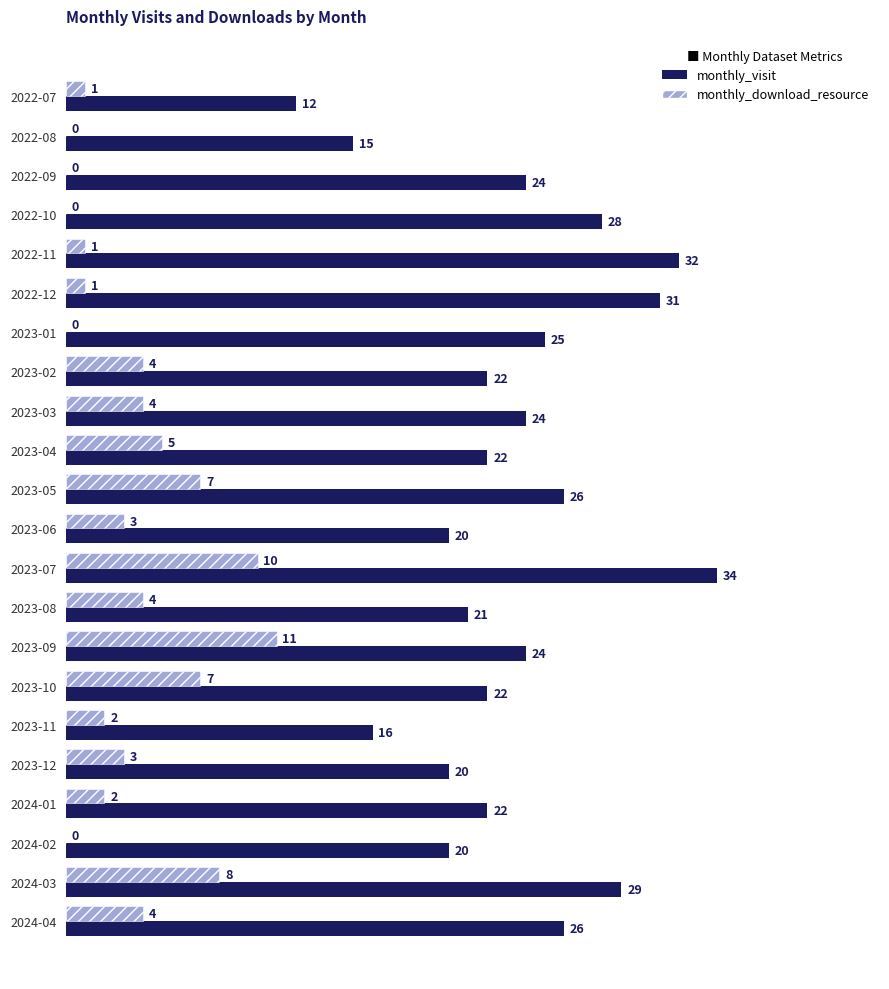

Is it true that monthly_download_resource equals 1 at 2022-11?

True